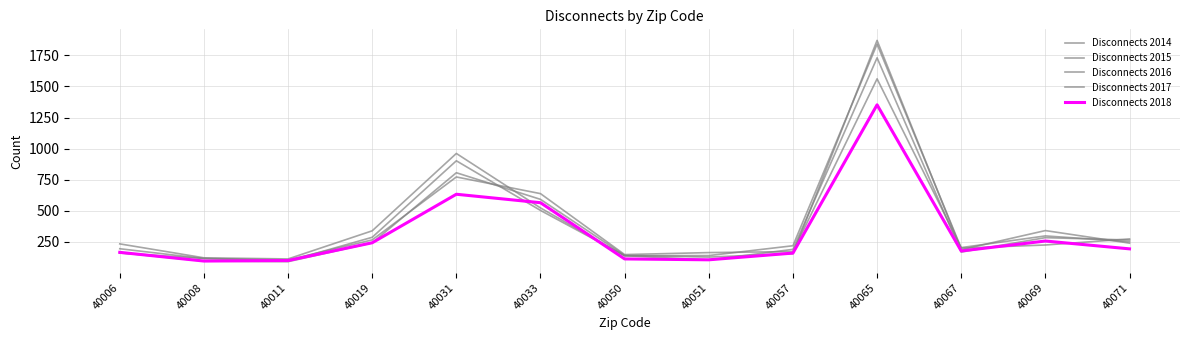

Does the chart display data point markers on the line(s)?

No